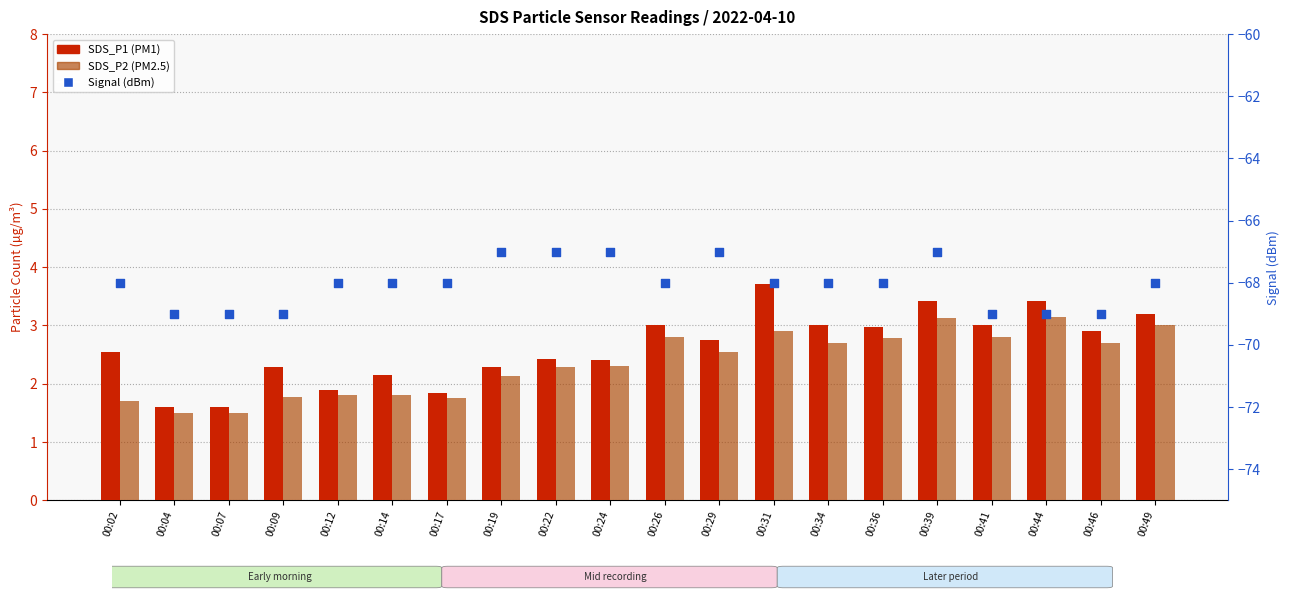

Which series contains the highest Y value?

SDS_P1 (PM1)